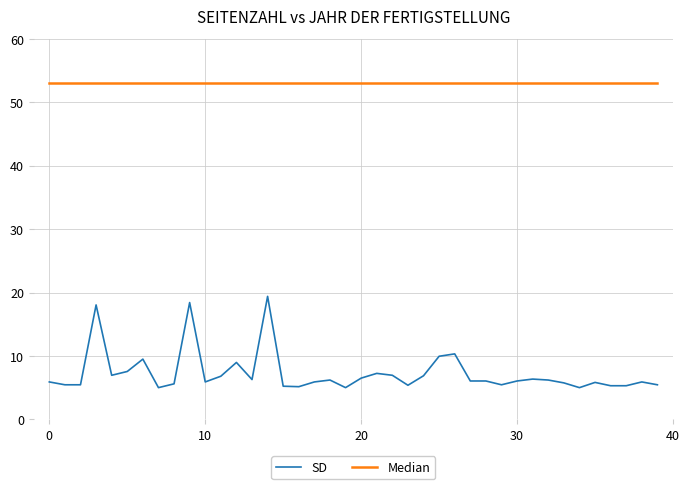

Which series has the widest spread of values?

SD